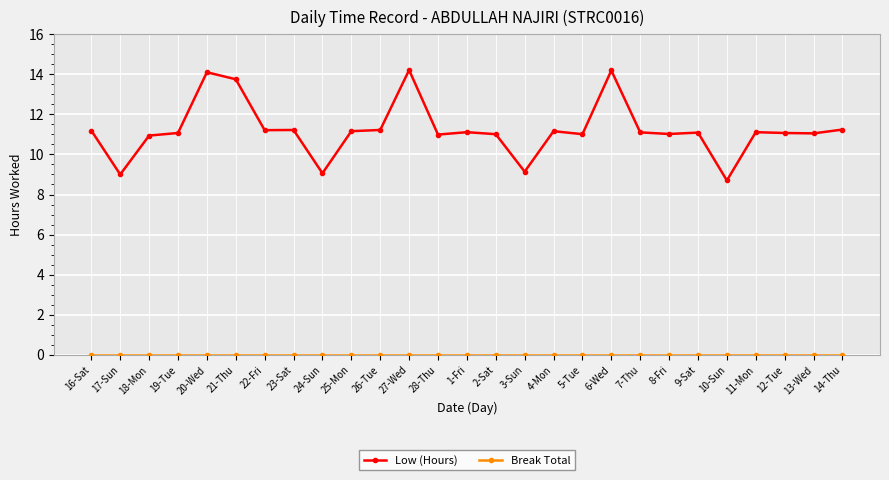

What is the maximum value shown in the chart?

14.2